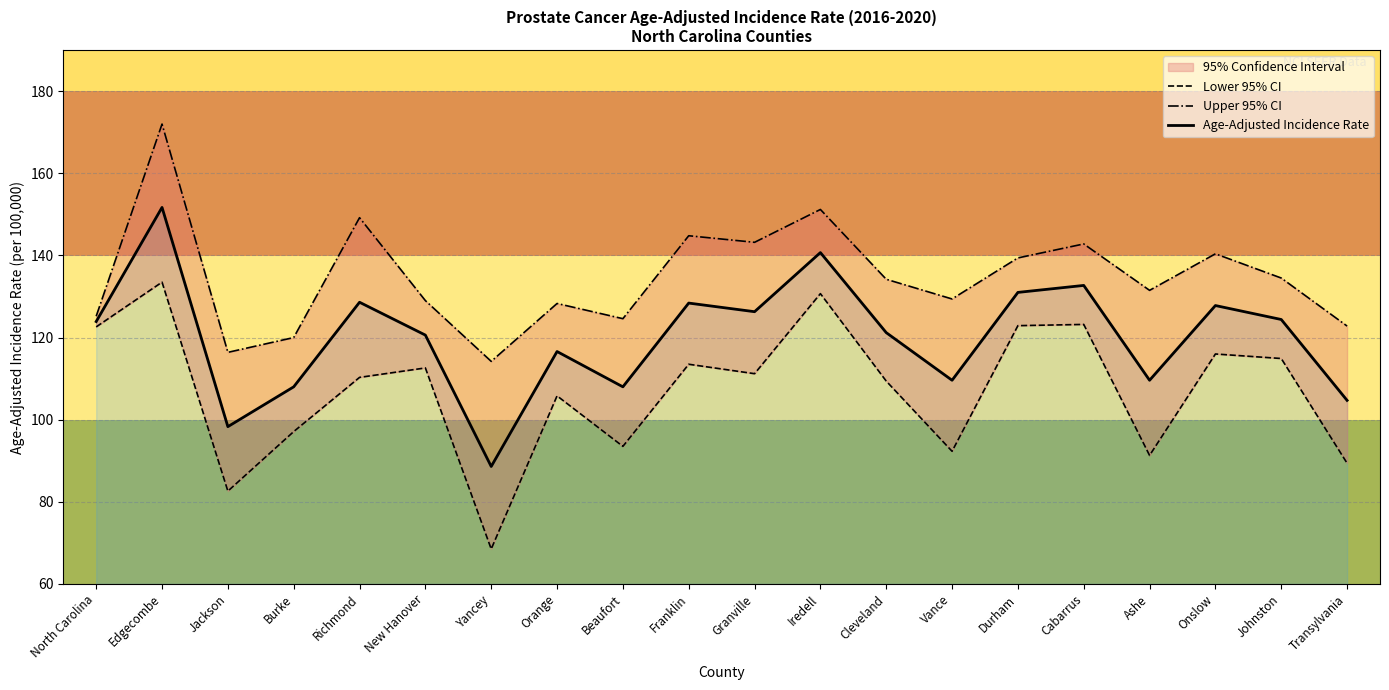

At which label does Upper 95% CI reach its peak?

Edgecombe